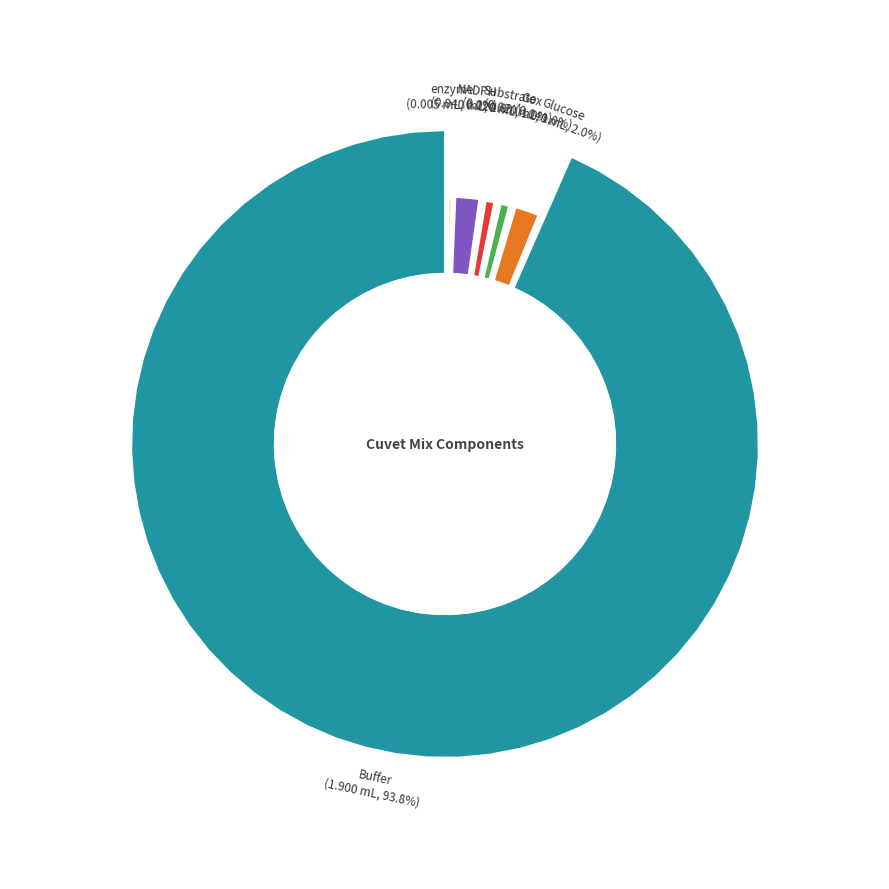

Which slice represents more than half of the pie?

Buffer